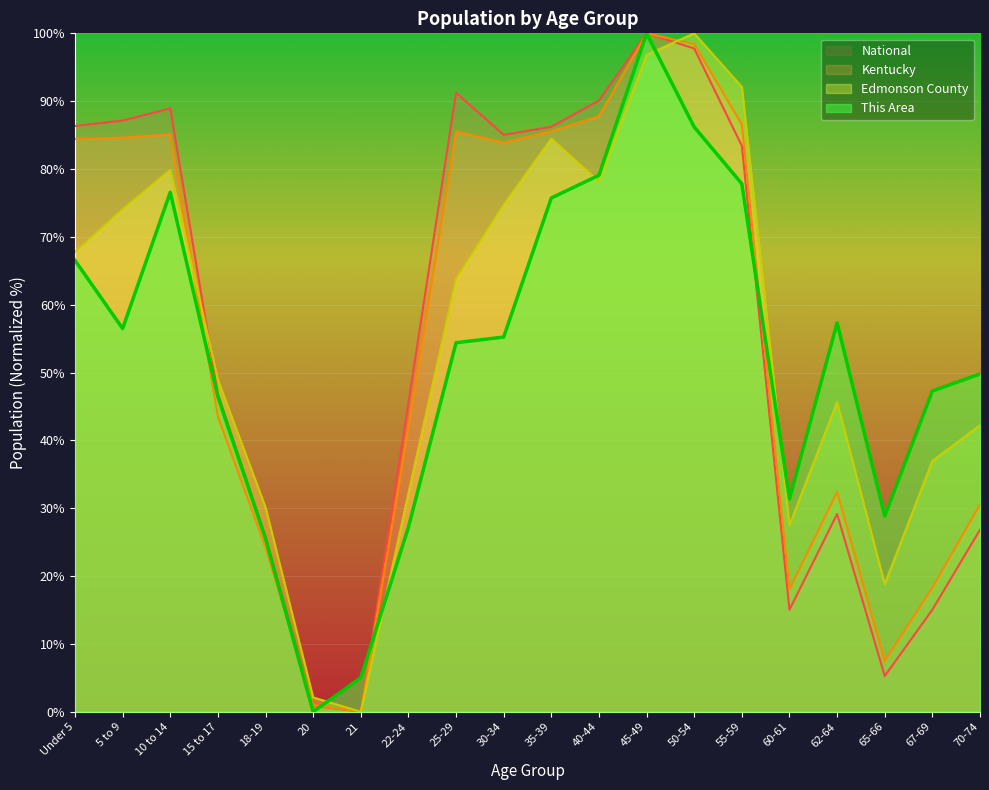

What is the spread (max minus min) of values at 70-74?

23.0